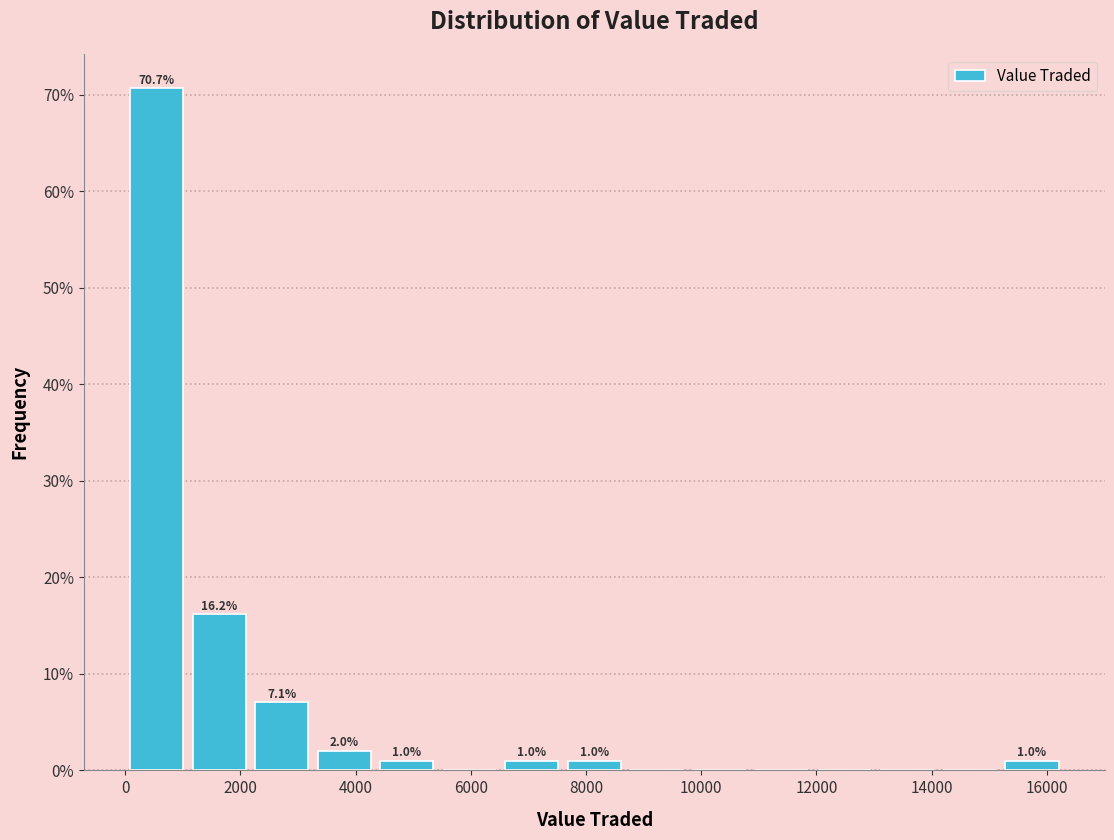

Which range on the x-axis has the tallest bar?

0 to 1000